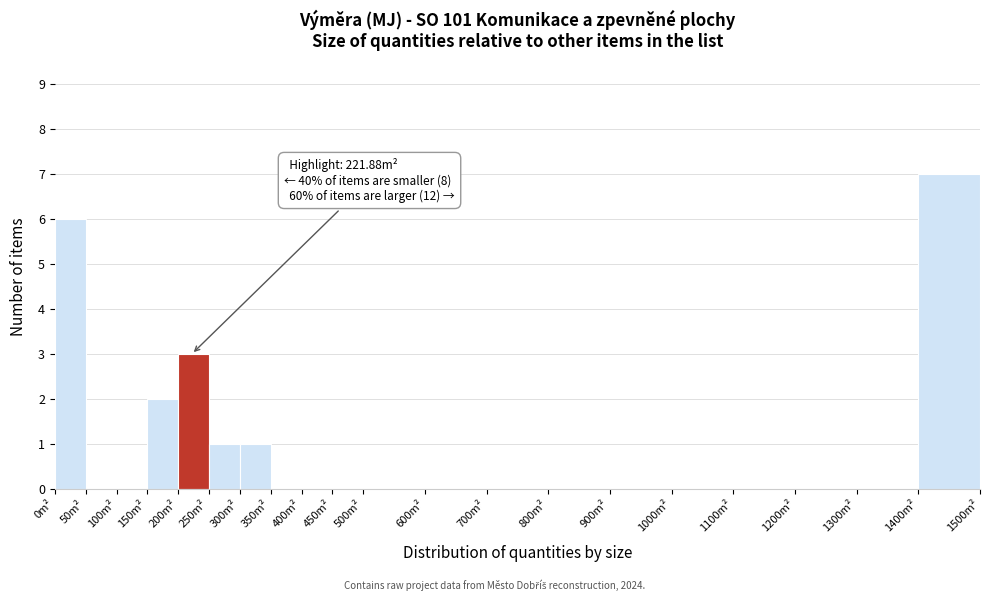

Over which range of the x-axis is the bar tallest?

1400 to 1500